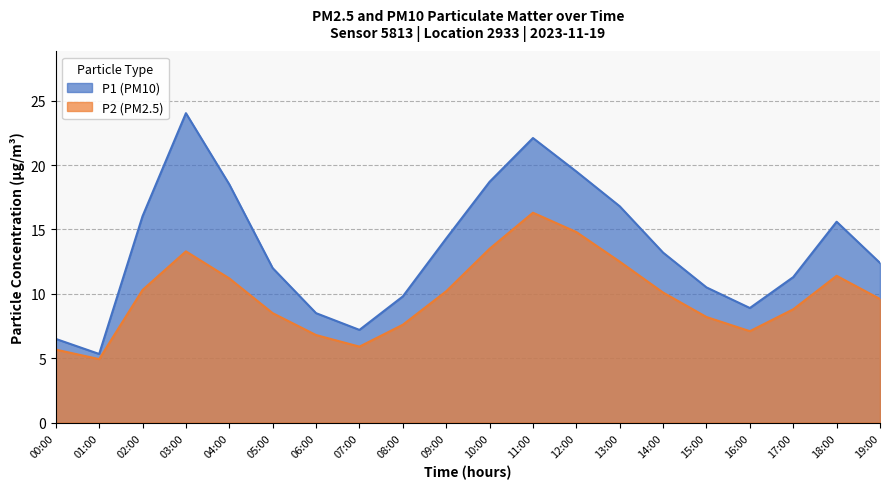

Rank the series by their average value, from lowest to highest.

P2, P1